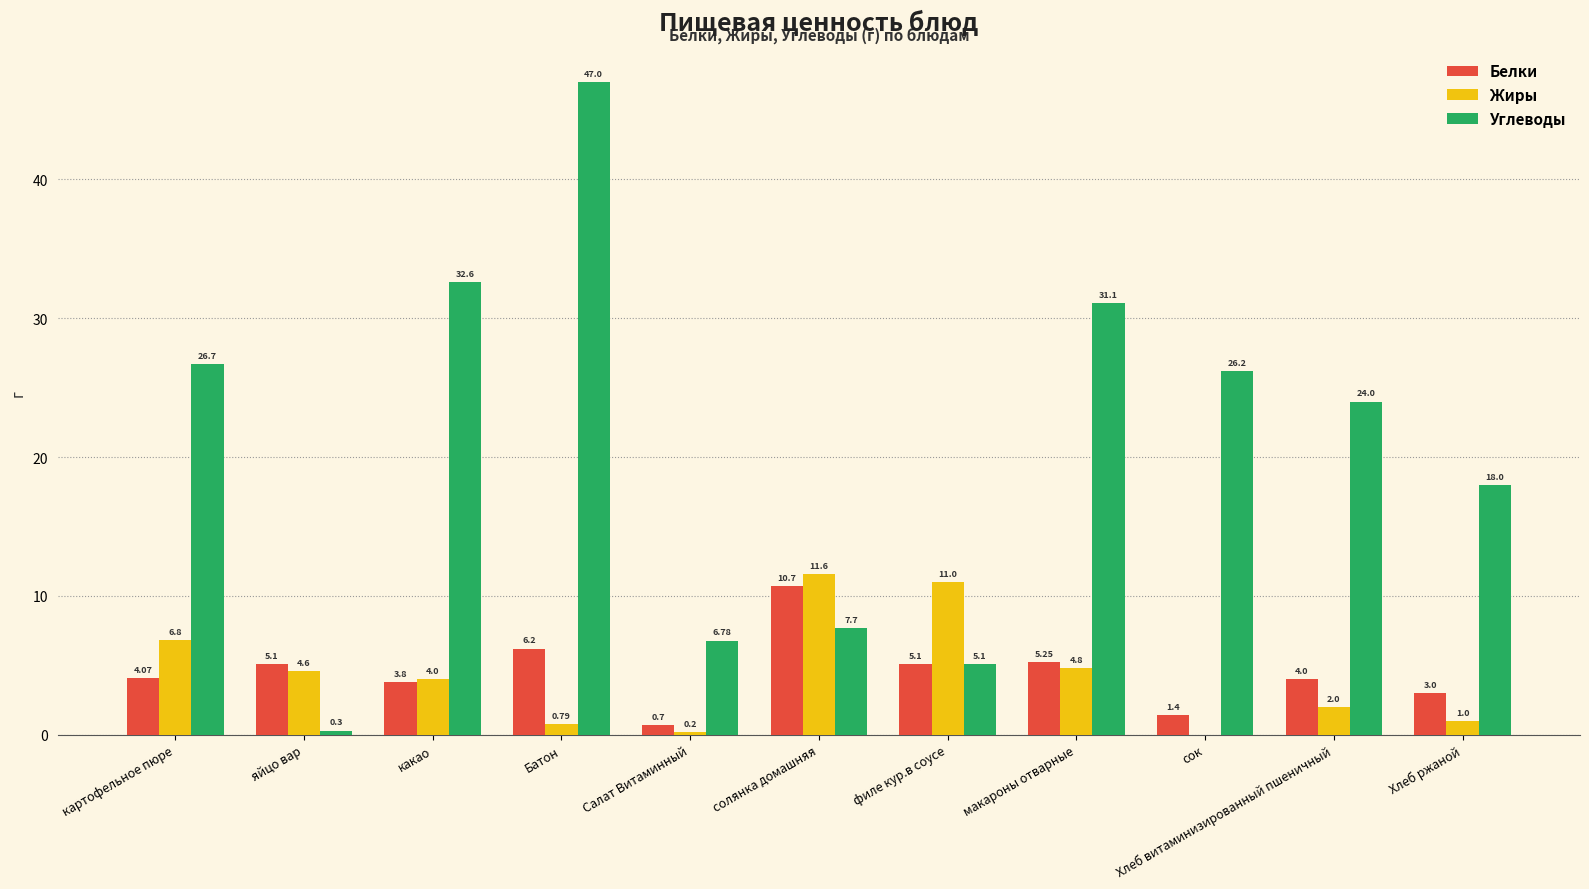

Is the value of Белки at Батон greater than the value of Углеводы at яйцо вар?

Yes